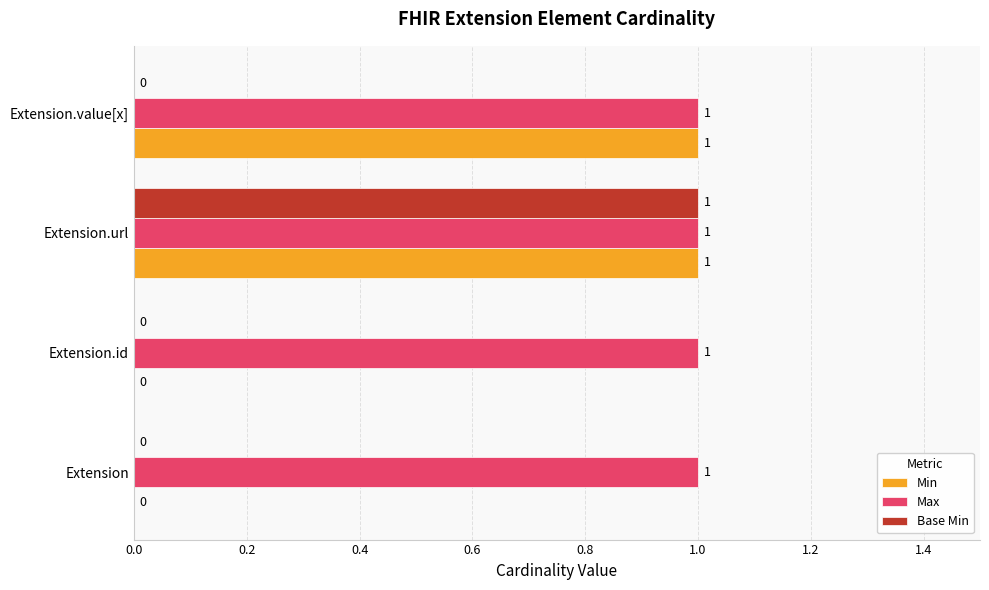

Which series changed the most between Extension.url and Extension.value[x]?

Base Min